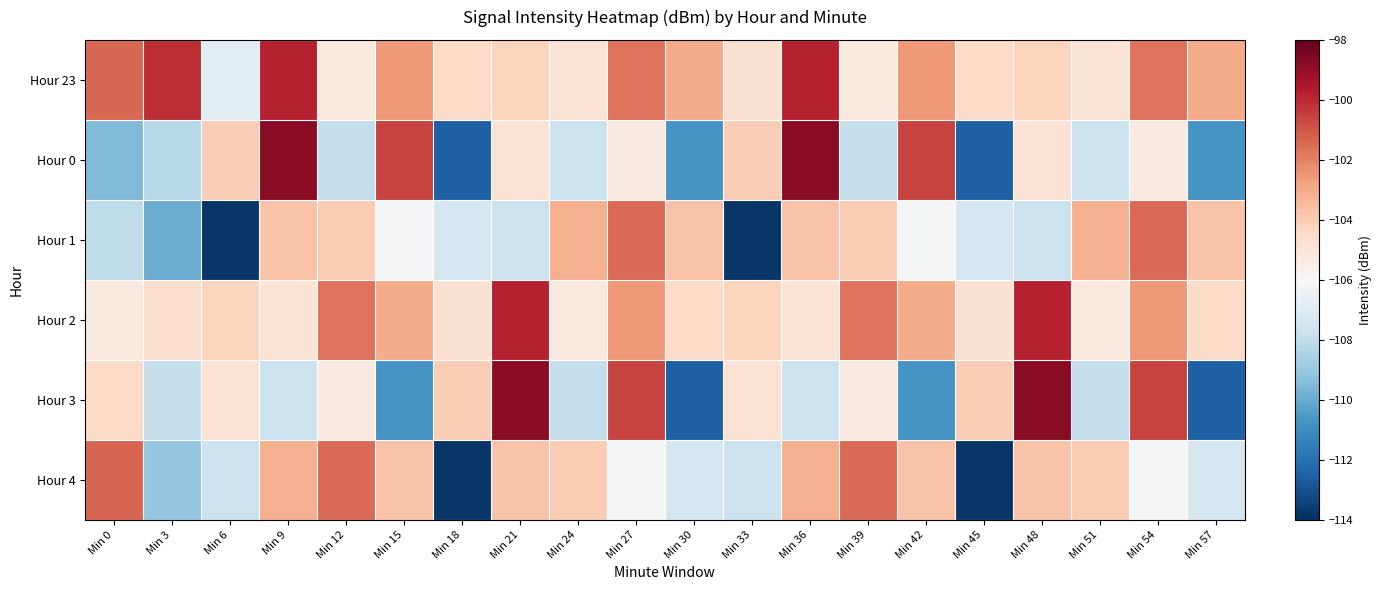

Reading left to right, list all the values displayed in this chart.

Hour 23: Min 0=-101.4	Min 3=-100.1	Min 6=-106.9	Min 9=-99.8	Min 12=-105.2	Min 15=-102.5	Min 18=-104.5	Min 21=-104.2	Min 24=-104.9	Min 27=-101.7	Min 30=-103.1	Min 33=-104.8	Min 36=-99.8	Min 39=-105.2	Min 42=-102.5	Min 45=-104.5	Min 48=-104.2	Min 51=-104.9	Min 54=-101.7	Min 57=-103.1
Hour 0: Min 0=-109.6	Min 3=-108.2	Min 6=-104.0	Min 9=-98.8	Min 12=-107.9	Min 15=-100.6	Min 18=-112.5	Min 21=-104.9	Min 24=-107.7	Min 27=-105.3	Min 30=-110.7	Min 33=-104.0	Min 36=-98.8	Min 39=-107.9	Min 42=-100.6	Min 45=-112.5	Min 48=-104.9	Min 51=-107.7	Min 54=-105.3	Min 57=-110.7
Hour 1: Min 0=-108.0	Min 3=-109.9	Min 6=-113.8	Min 9=-103.7	Min 12=-104.0	Min 15=-106.1	Min 18=-107.3	Min 21=-107.7	Min 24=-103.1	Min 27=-101.4	Min 30=-103.7	Min 33=-113.8	Min 36=-103.7	Min 39=-104.0	Min 42=-106.1	Min 45=-107.3	Min 48=-107.7	Min 51=-103.1	Min 54=-101.4	Min 57=-103.7
Hour 2: Min 0=-105.2	Min 3=-104.7	Min 6=-104.2	Min 9=-104.9	Min 12=-101.7	Min 15=-103.1	Min 18=-104.8	Min 21=-99.8	Min 24=-105.2	Min 27=-102.5	Min 30=-104.5	Min 33=-104.2	Min 36=-104.9	Min 39=-101.7	Min 42=-103.1	Min 45=-104.8	Min 48=-99.8	Min 51=-105.2	Min 54=-102.5	Min 57=-104.5
Hour 3: Min 0=-104.5	Min 3=-107.9	Min 6=-104.9	Min 9=-107.7	Min 12=-105.3	Min 15=-110.7	Min 18=-104.0	Min 21=-98.8	Min 24=-107.9	Min 27=-100.6	Min 30=-112.5	Min 33=-104.9	Min 36=-107.7	Min 39=-105.3	Min 42=-110.7	Min 45=-104.0	Min 48=-98.8	Min 51=-107.9	Min 54=-100.6	Min 57=-112.5
Hour 4: Min 0=-101.3	Min 3=-109.1	Min 6=-107.7	Min 9=-103.1	Min 12=-101.4	Min 15=-103.7	Min 18=-113.8	Min 21=-103.7	Min 24=-104.0	Min 27=-106.1	Min 30=-107.3	Min 33=-107.7	Min 36=-103.1	Min 39=-101.4	Min 42=-103.7	Min 45=-113.8	Min 48=-103.7	Min 51=-104.0	Min 54=-106.1	Min 57=-107.3